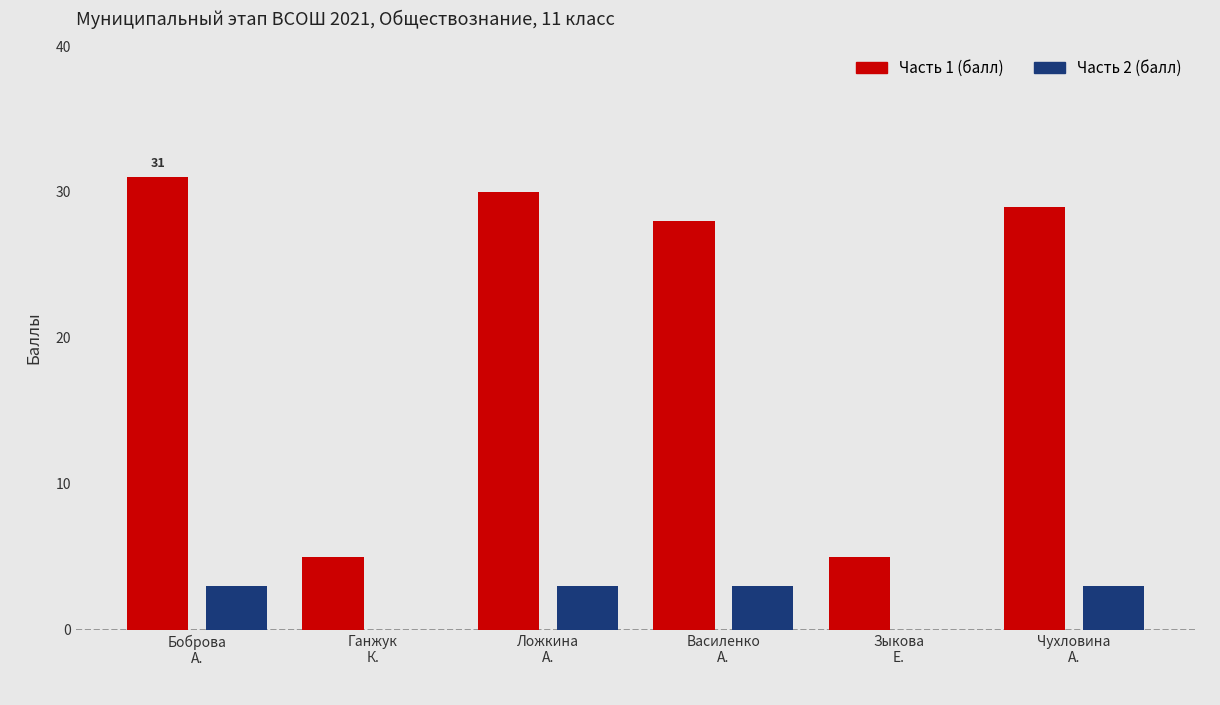

The Часть 1 (балл) series shows 31 at Боброва
А.. True or false?

True